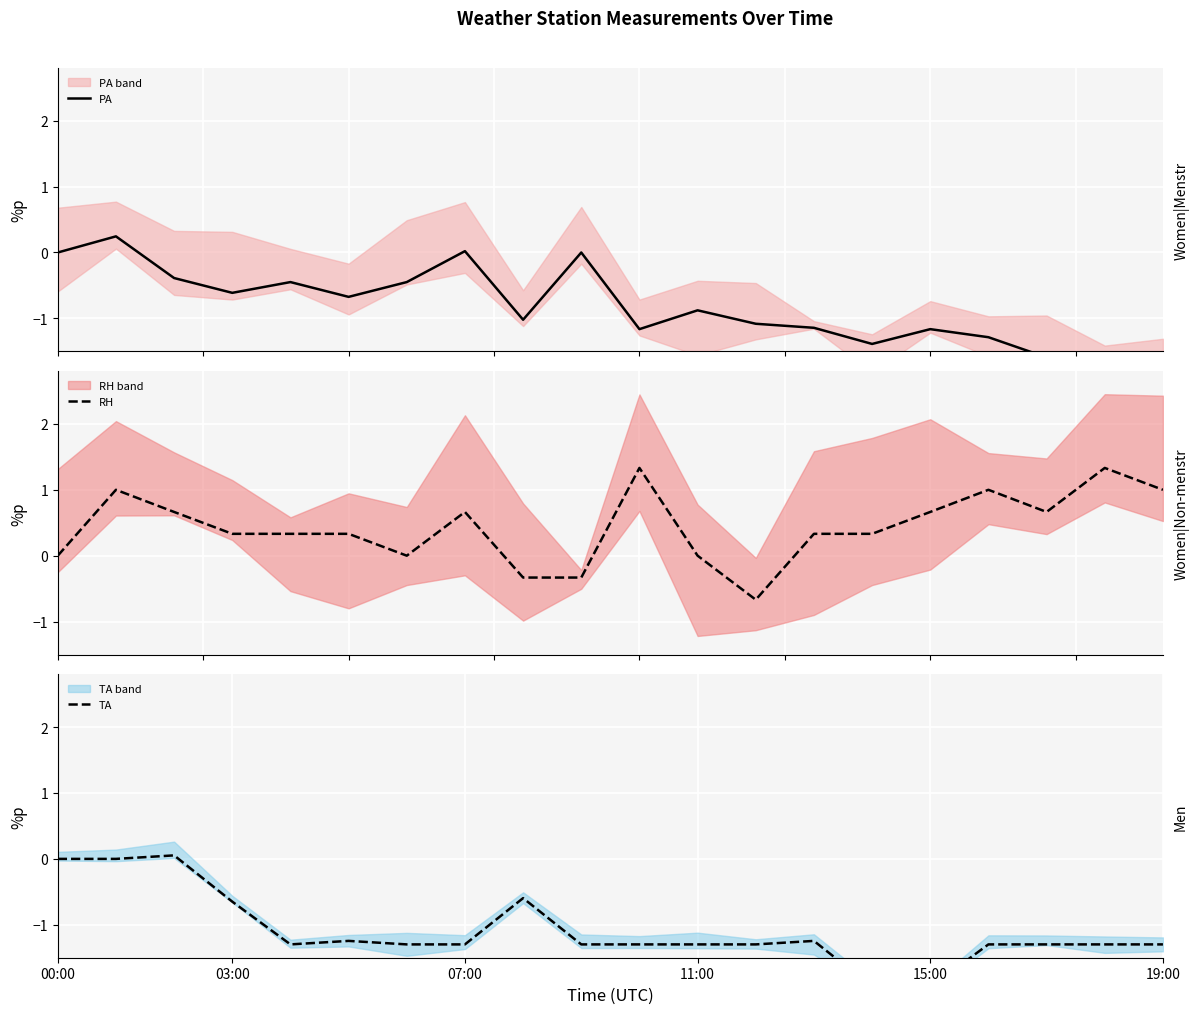

Between 18 and 9, which is larger?

9